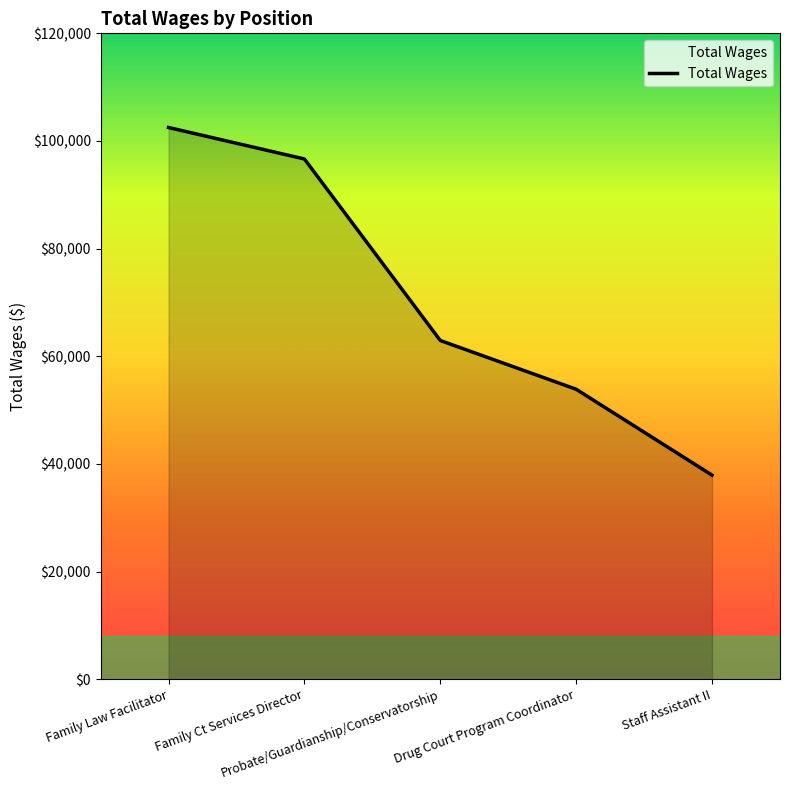

How many categories are shown in the chart?

5